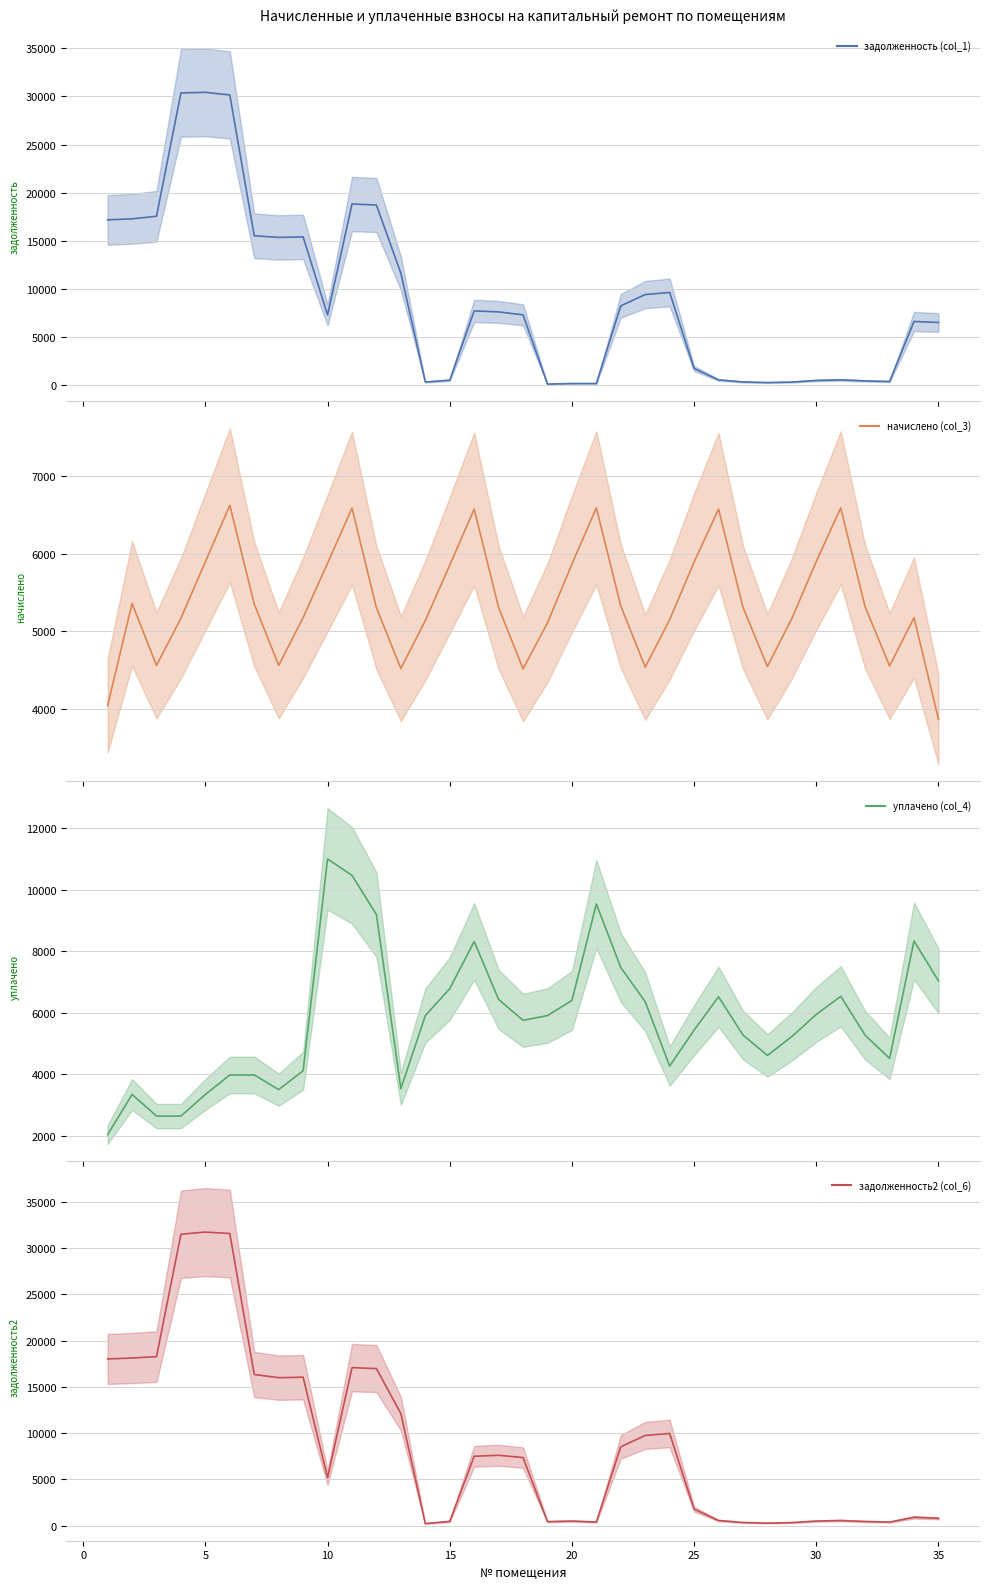

What is the highest value of the задолженность2 (col_6) series?

31741.1